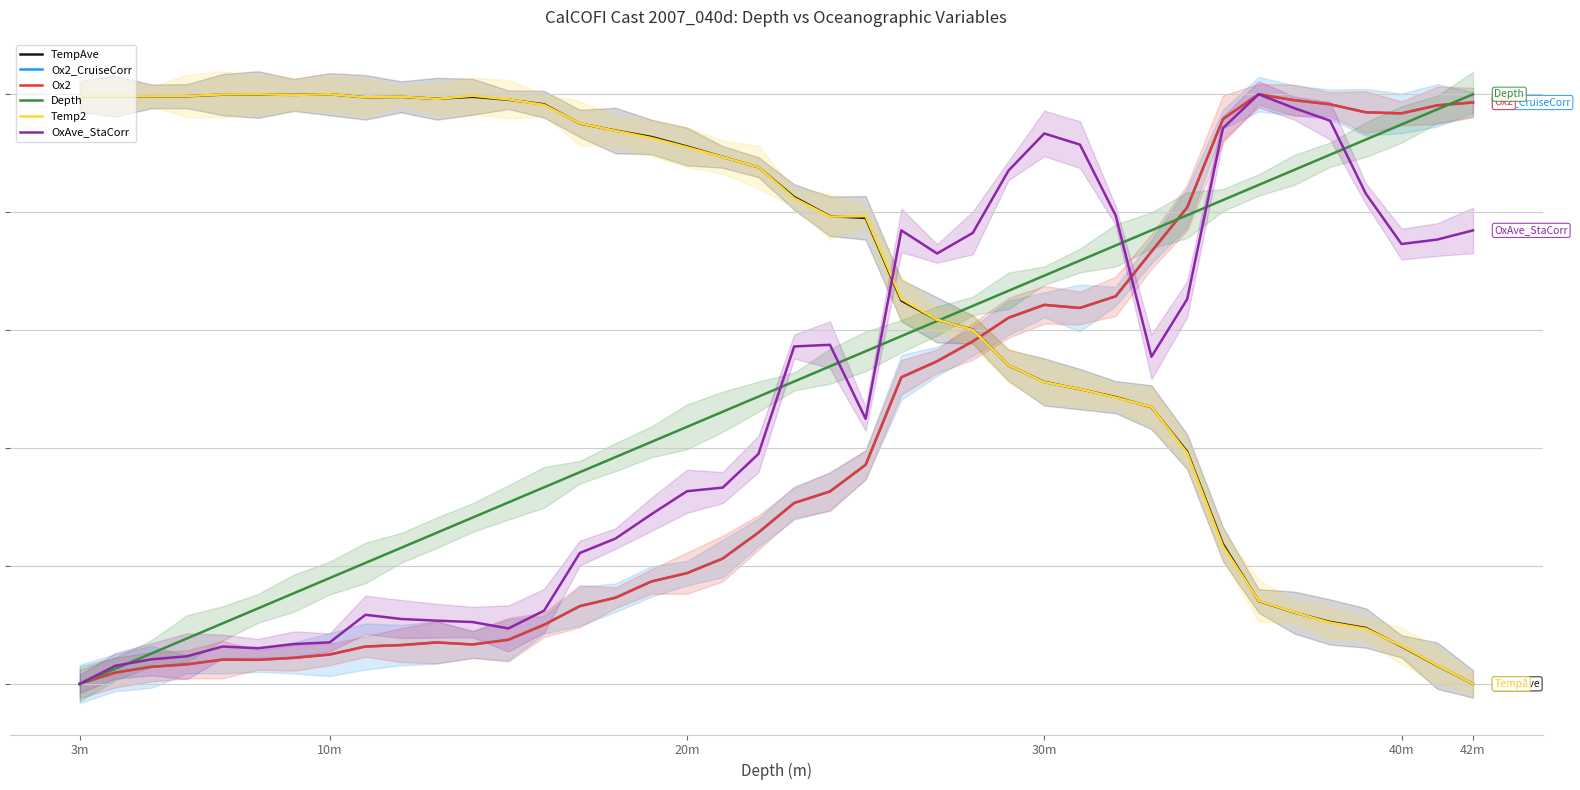

What is the value of the Temp2 point at the 23rd from the left?

79.3